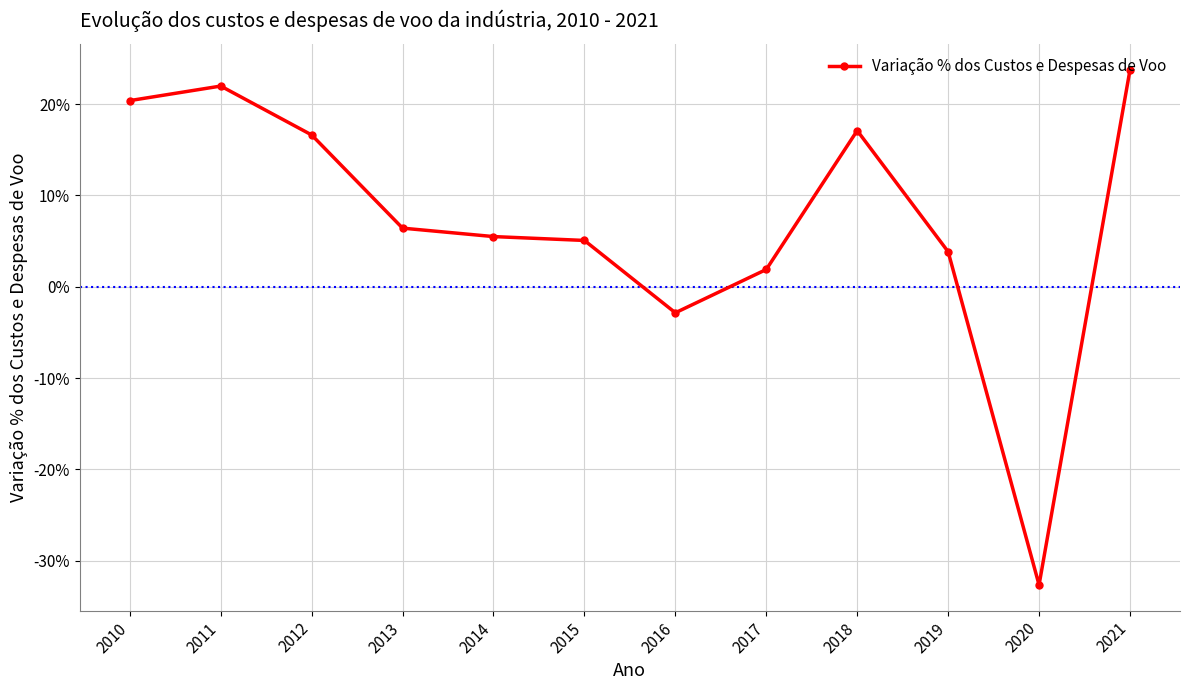

Reading left to right, list all the values displayed in this chart.

0.2	0.2	0.2	0.1	0.1	0.1	-0.0	0.0	0.2	0.0	-0.3	0.2